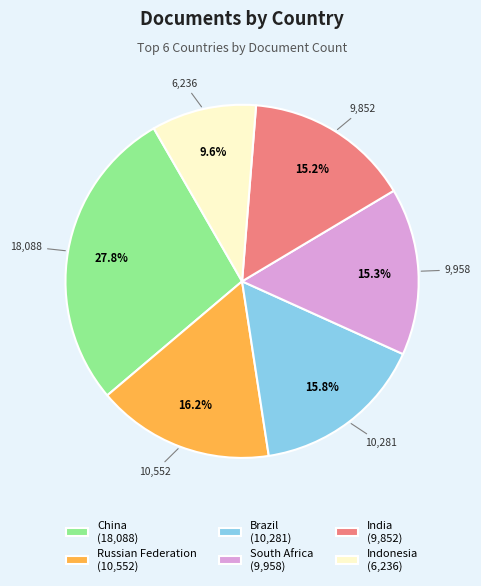

Approximately how many times larger is the value at Russian Federation compared to Brazil?

1.0